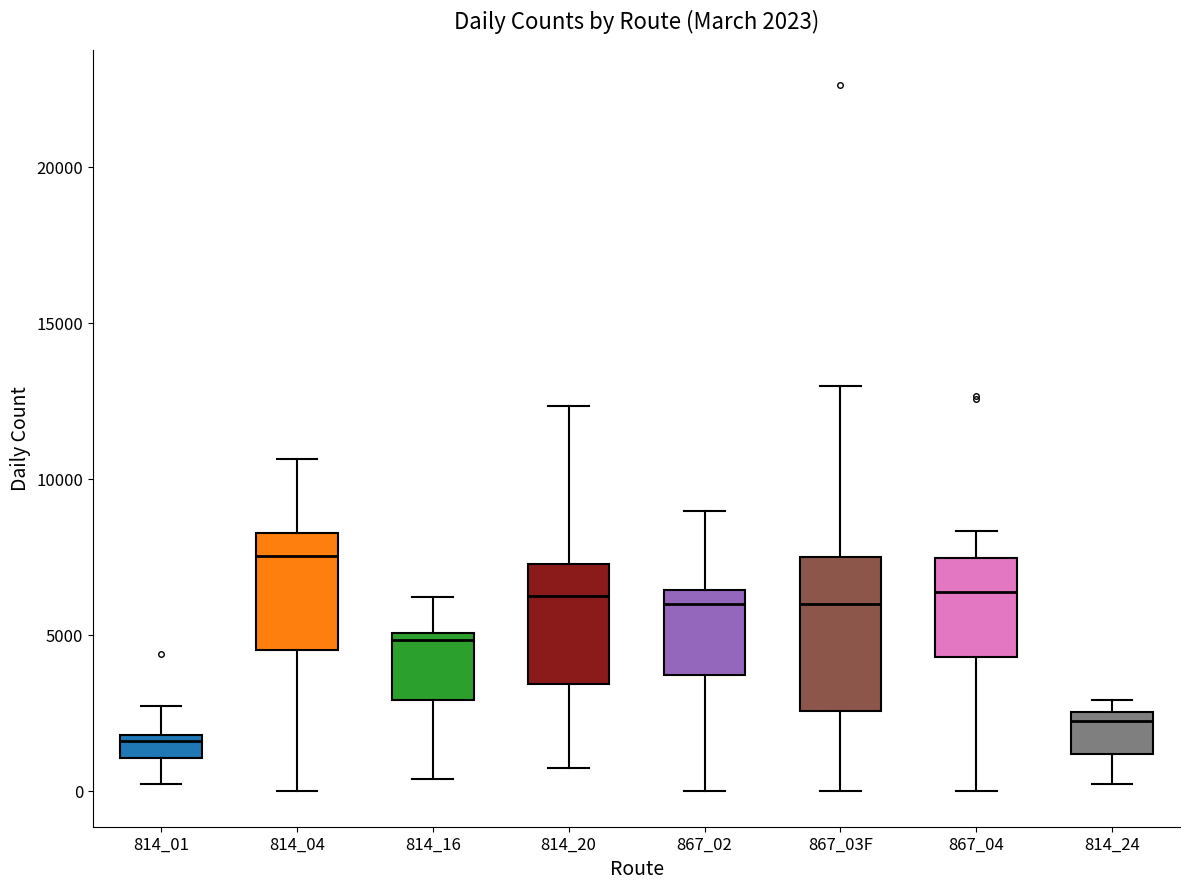

Which box's median line is the highest?

814_04